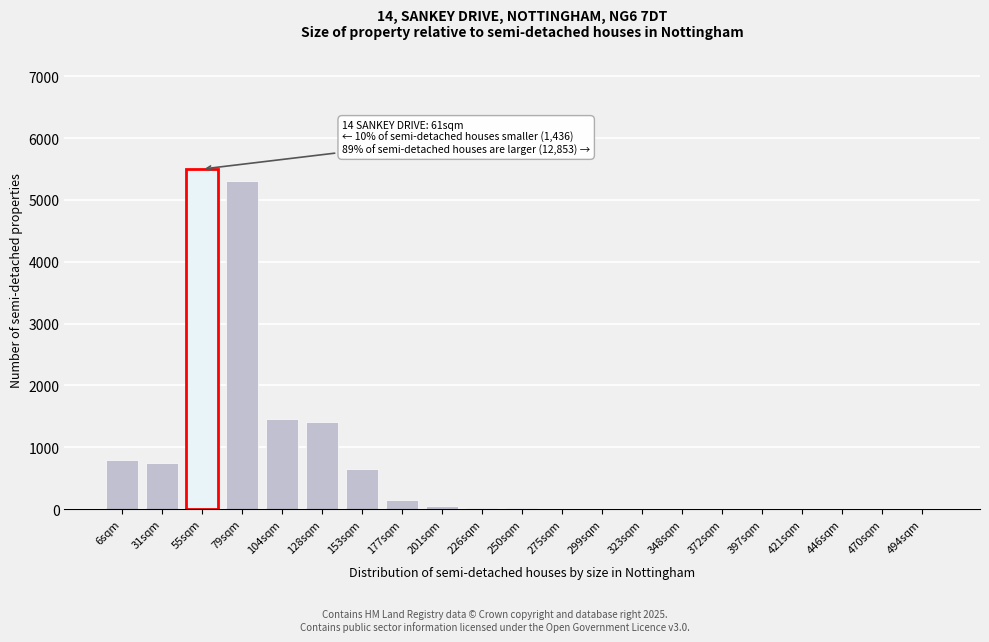

The value at 397sqm is 2105. True or false?

False